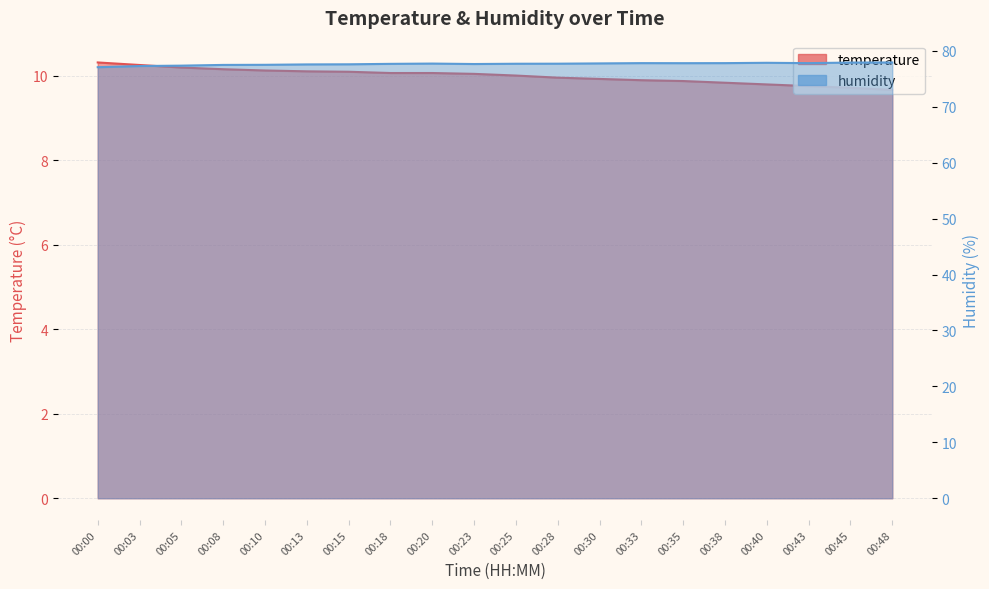

True or false: temperature and humidity cross at least once.

False